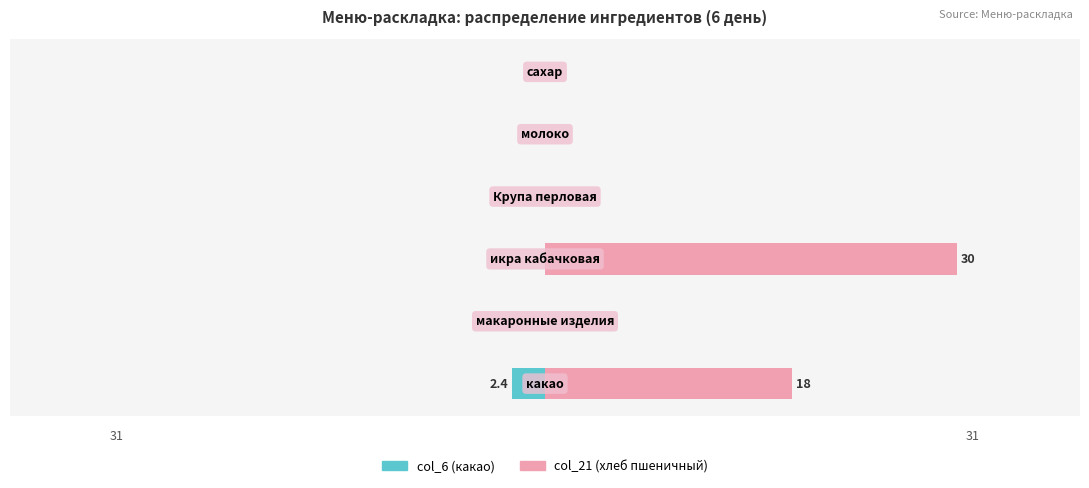

How many bars are there in total?

12